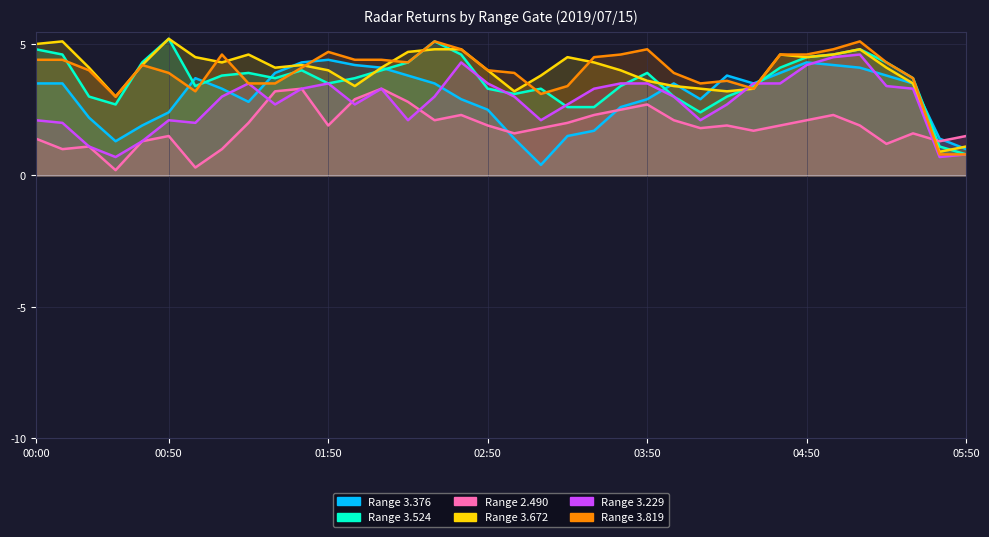

How many data points does each series have?

36